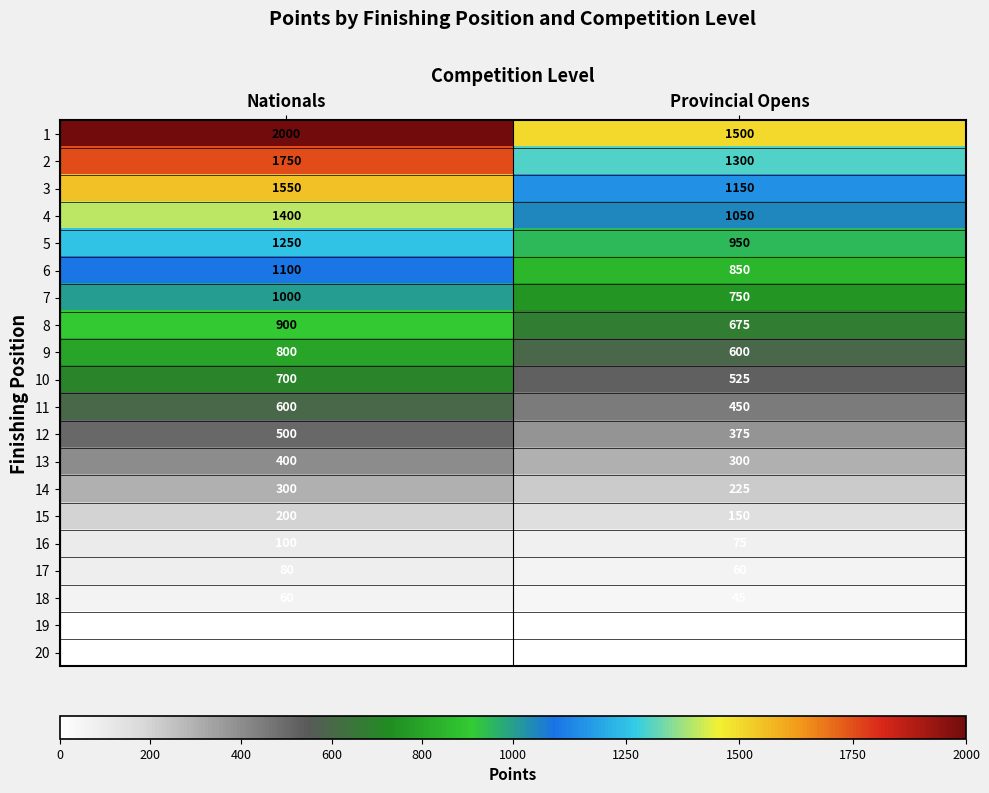

What is the difference between the maximum and minimum values in the 17 series?

20